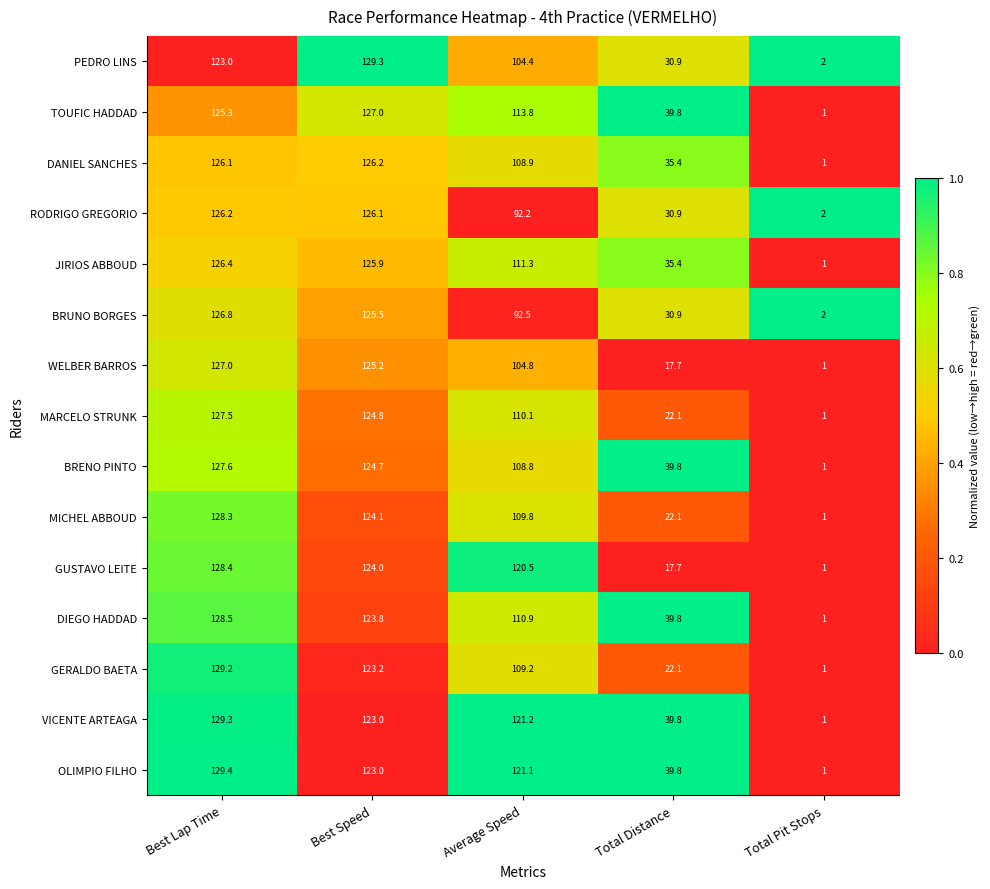

Rank the categories by MICHEL ABBOUD value from highest to lowest.

Best Lap Time, Best Speed, Average Speed, Total Distance, Total Pit Stops